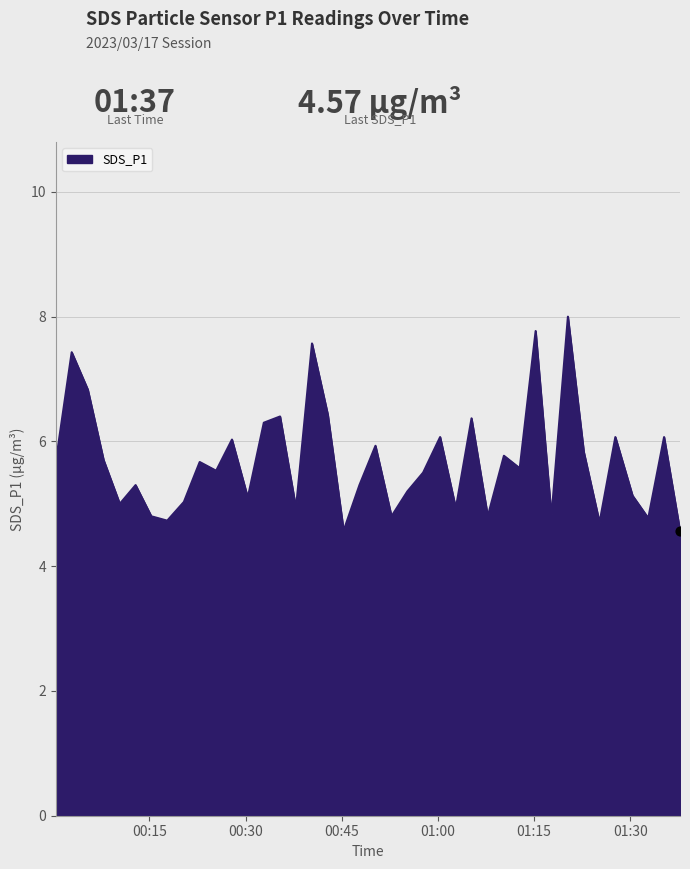

What is the minimum value shown in the chart?

4.6